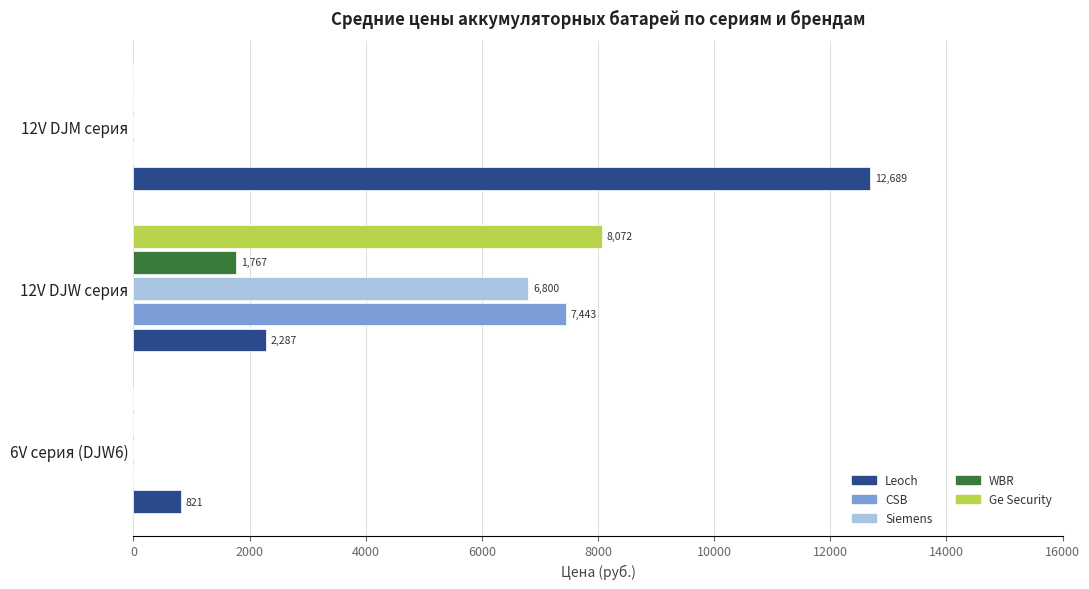

Which series has the widest spread of values?

Leoch